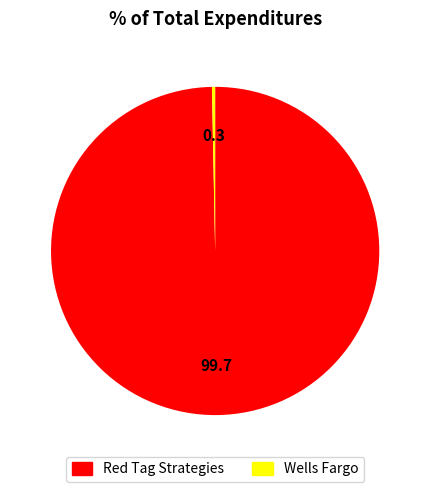

True or false: Red Tag Strategies accounts for 91% of the total.

False